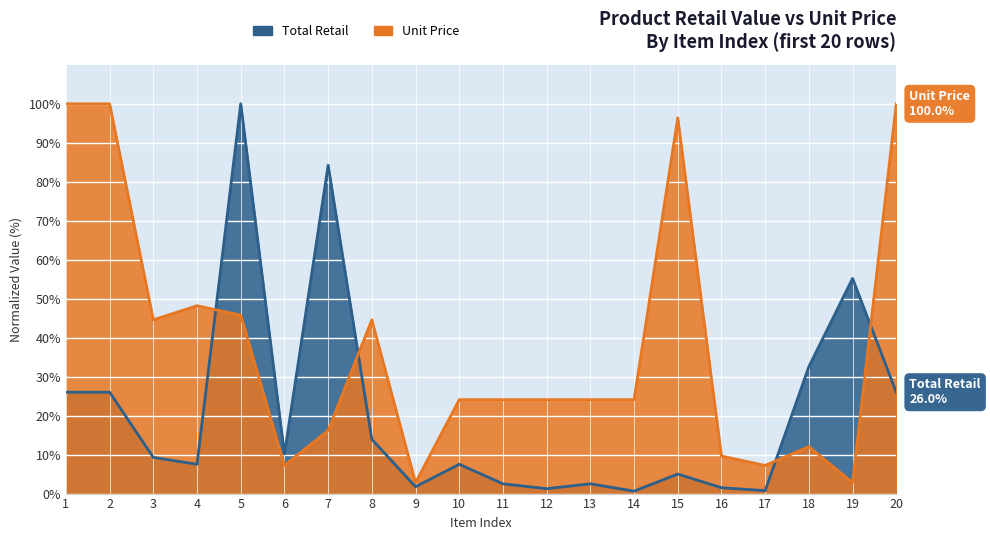

What is the difference between the second highest and minimum values in the Total Retail series?

83.6